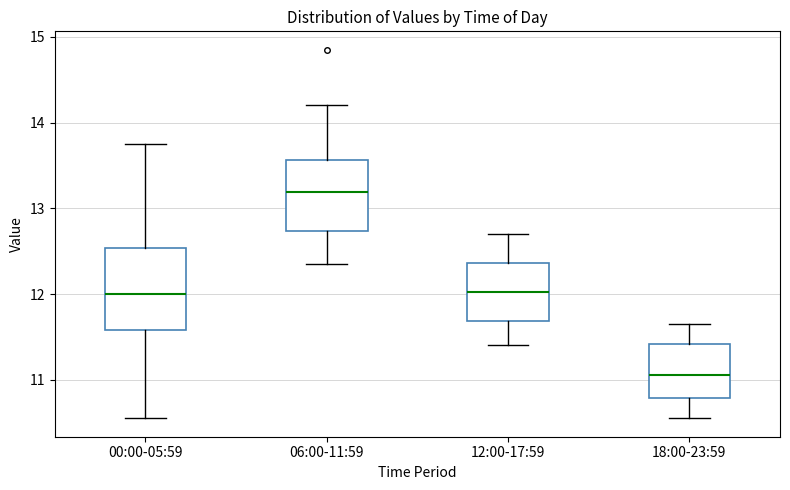

Which box has the highest median line?

06:00-11:59